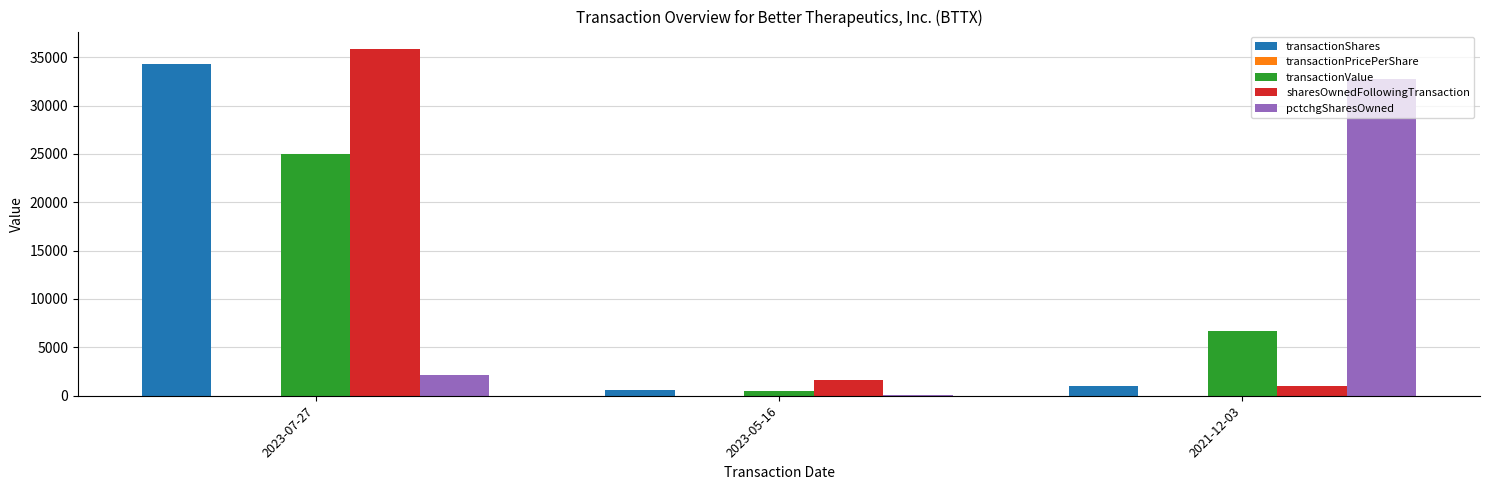

How many groups of bars are there?

3